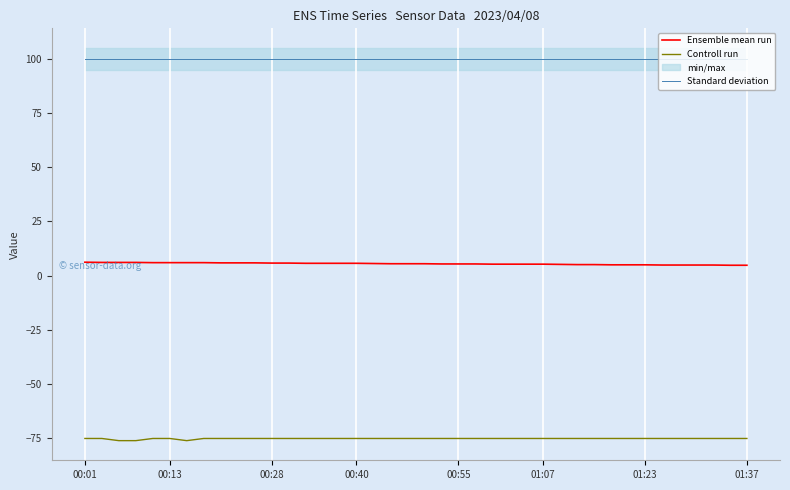

What is the spread (max minus min) of values at 10?

174.9